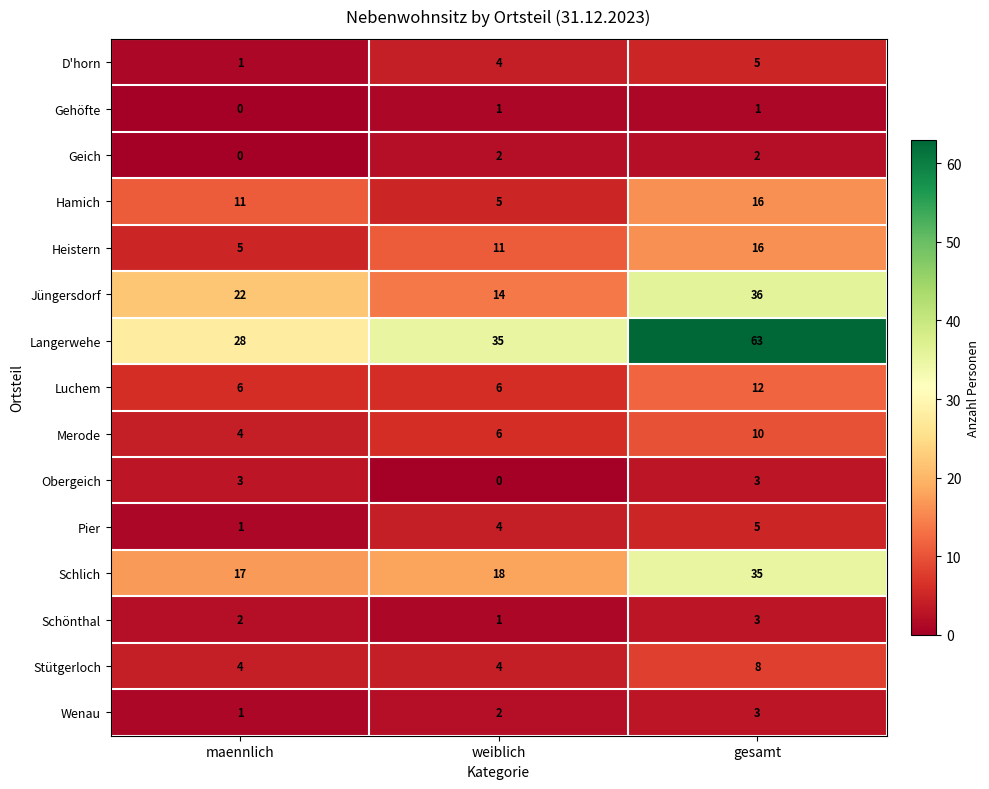

At which category is the sum across all series the highest?

gesamt